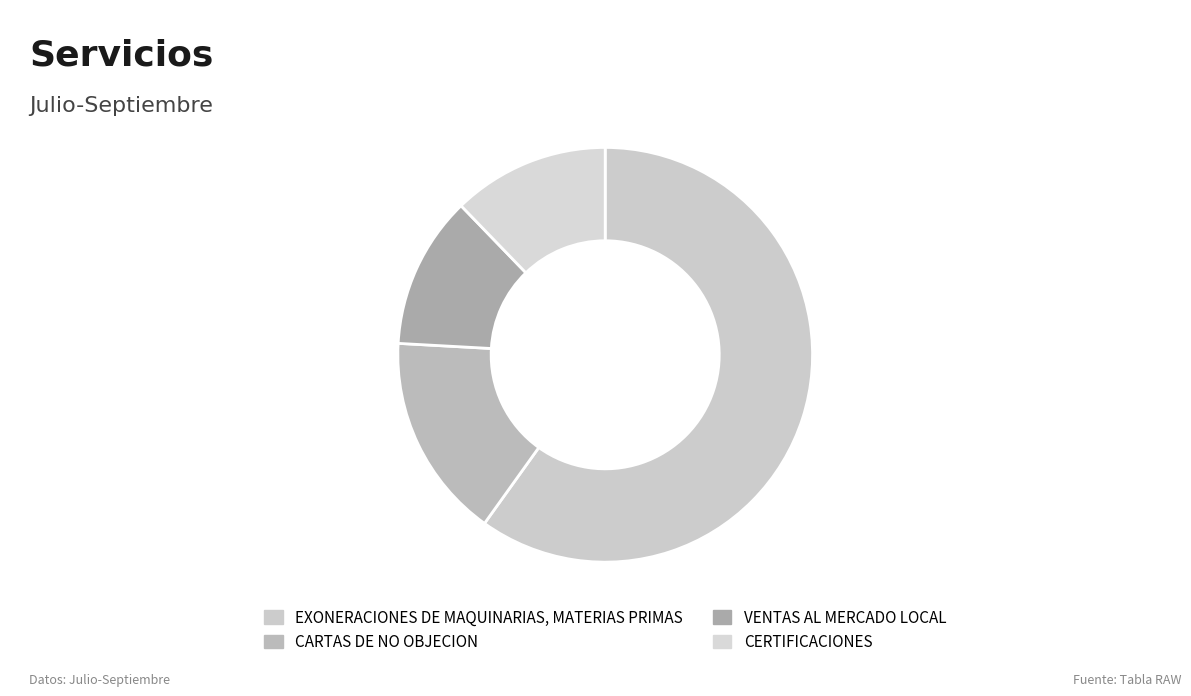

Count the number of slices in the pie.

4